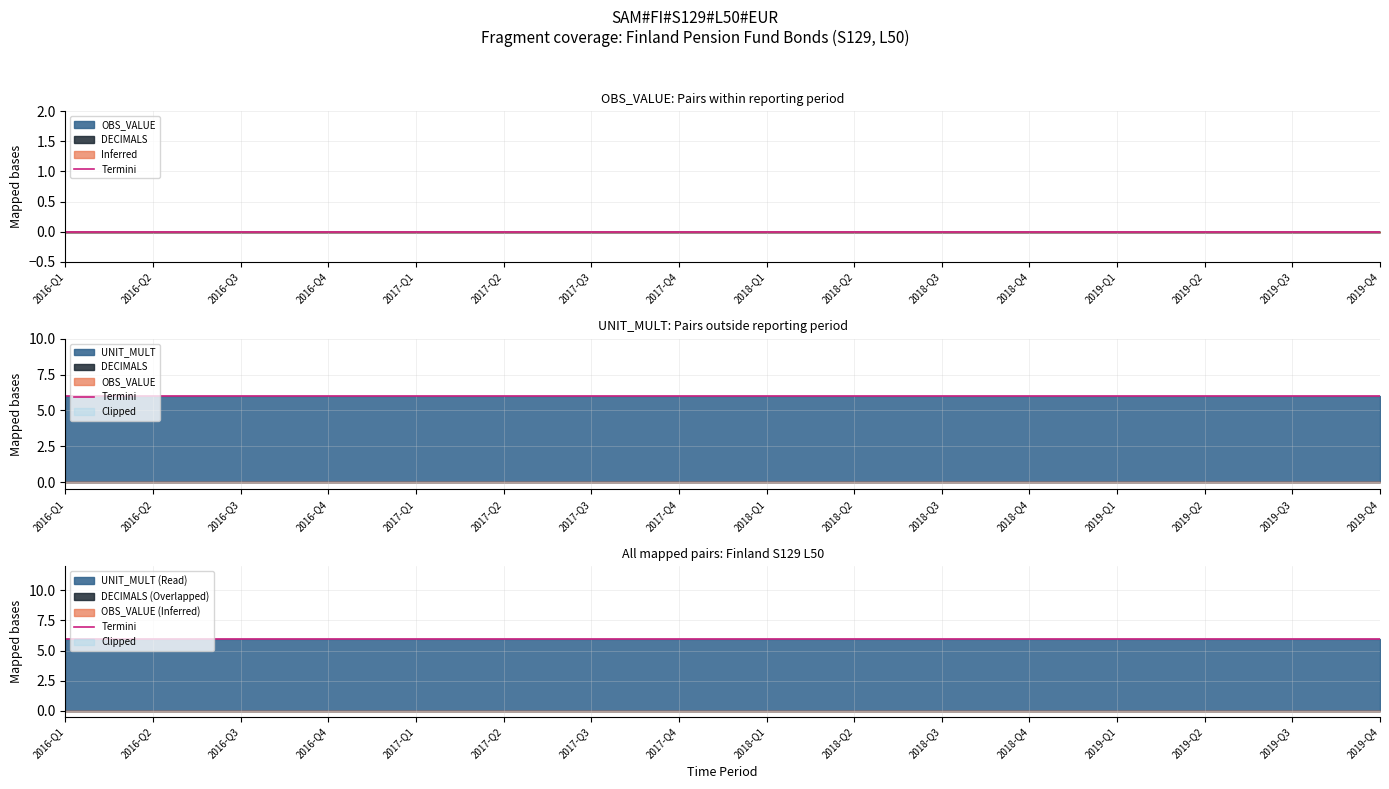

Which series has the largest total across all categories?

UNIT_MULT